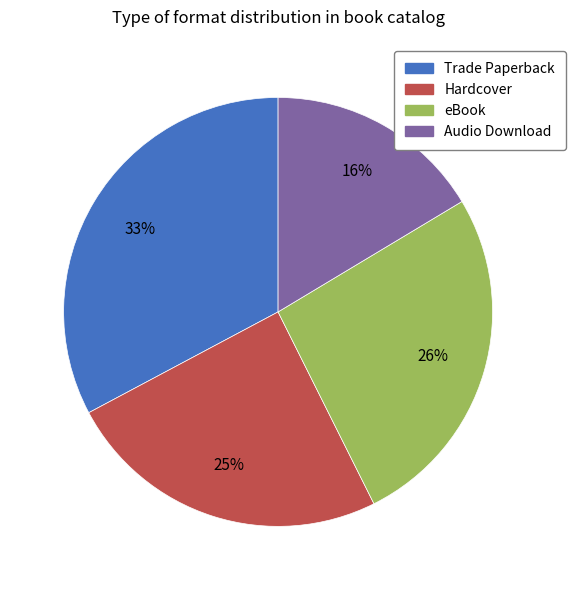

Does any single category account for the majority?

No